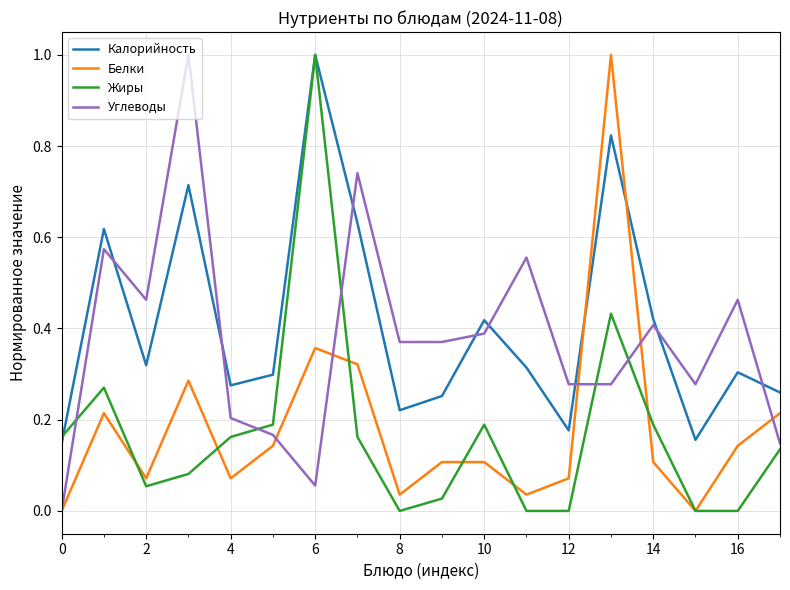

True or false: Калорийность and Белки cross at least once.

True